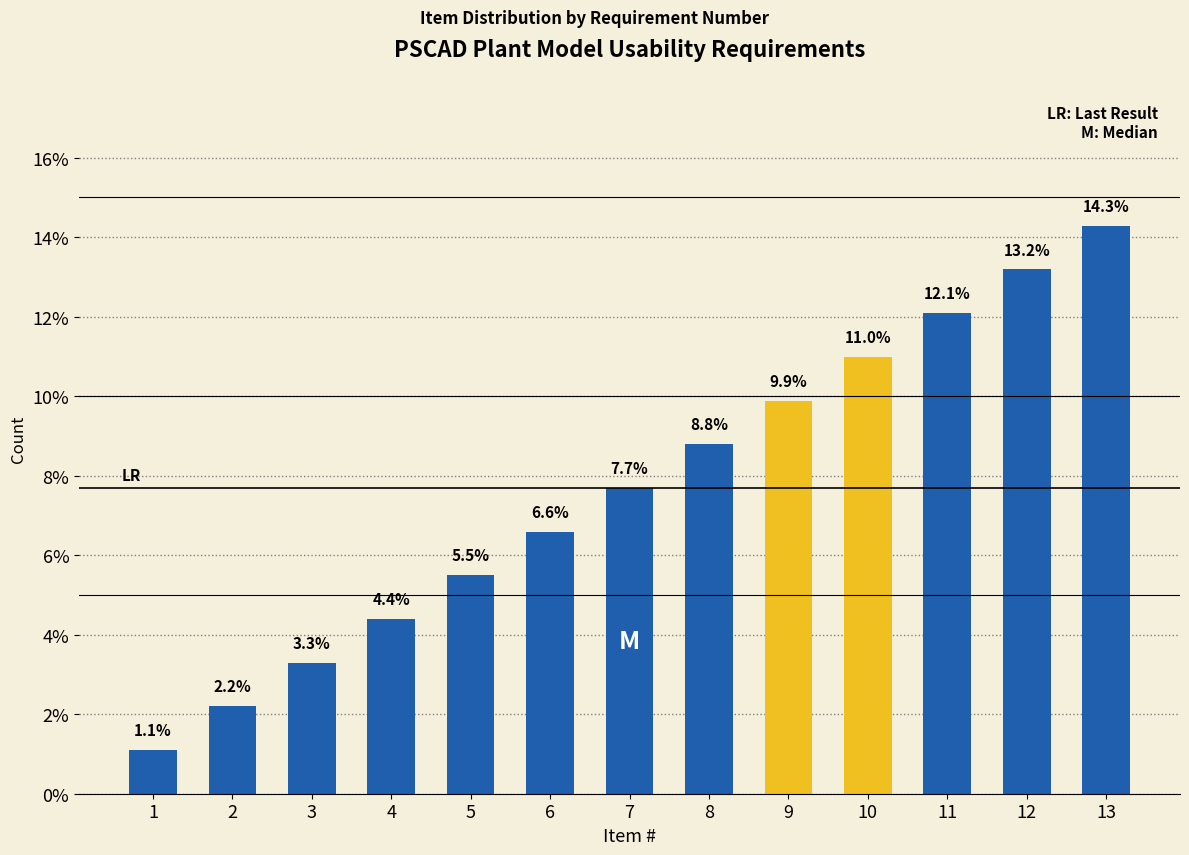

What value does the data have at 12?

13.2